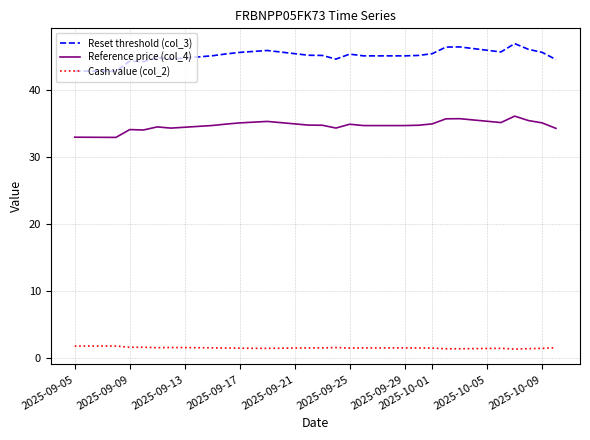

Count the number of data series in this chart.

3